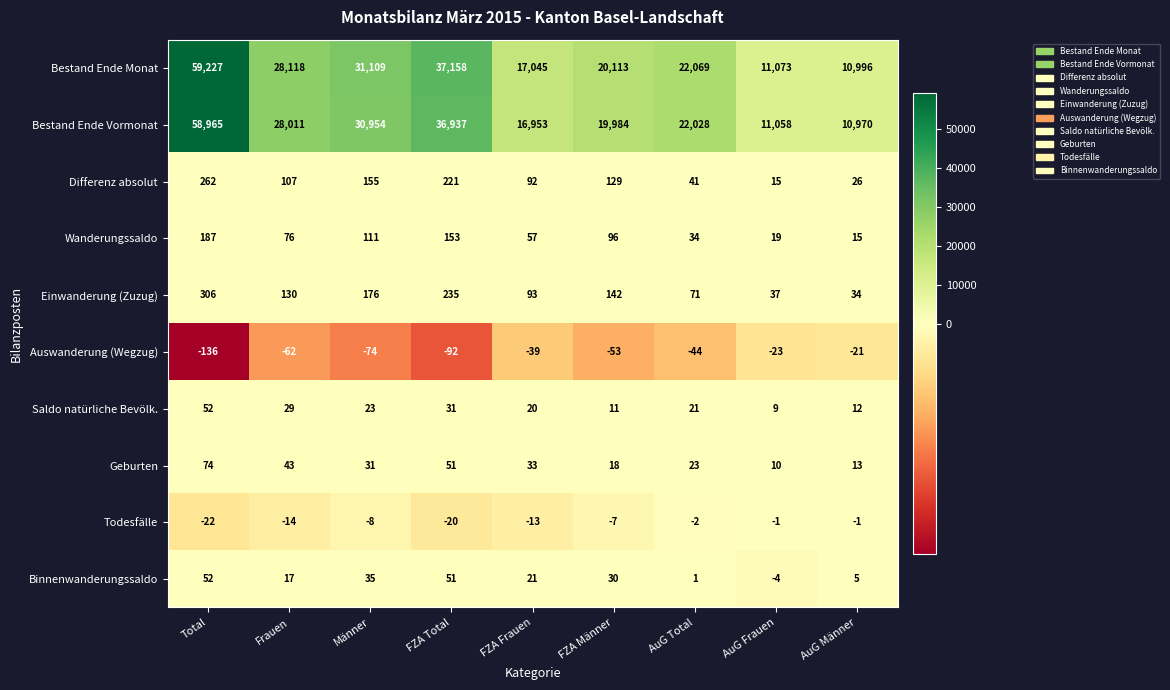

Rank the series at AuG Frauen from lowest to highest value.

Auswanderung (Wegzug), Binnenwanderungssaldo, Todesfälle, Saldo natürliche Bevölk., Geburten, Differenz absolut, Wanderungssaldo, Einwanderung (Zuzug), Bestand Ende Vormonat, Bestand Ende Monat